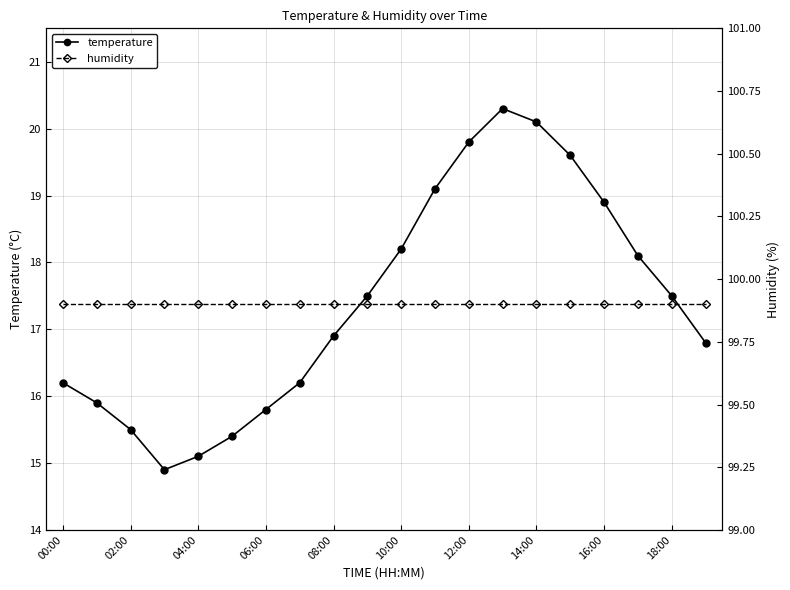

Is it true that temperature equals 21.1 at 06:00?

False